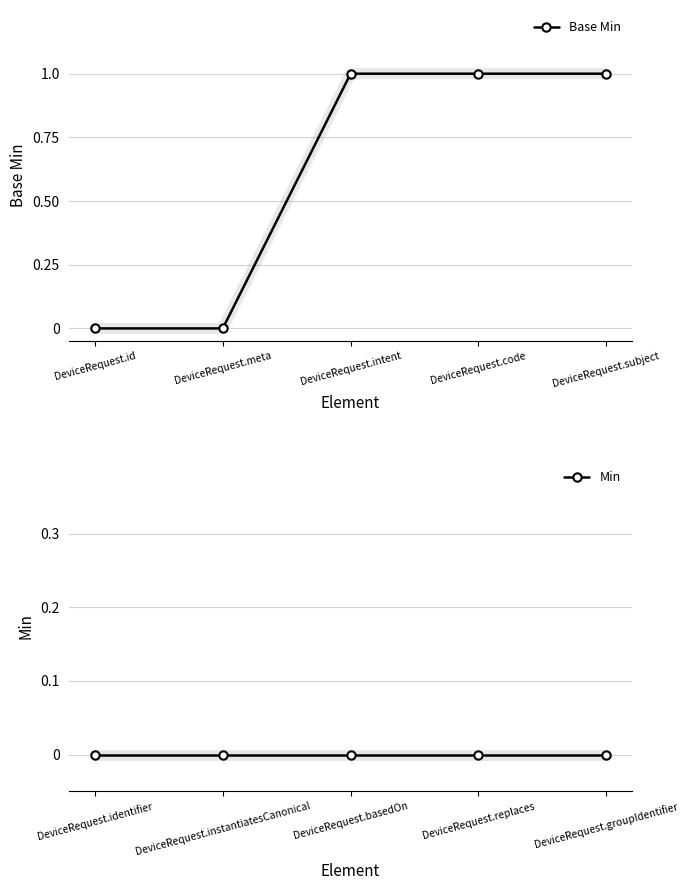

List the series in order of their peak value, lowest first.

Min, Base Min